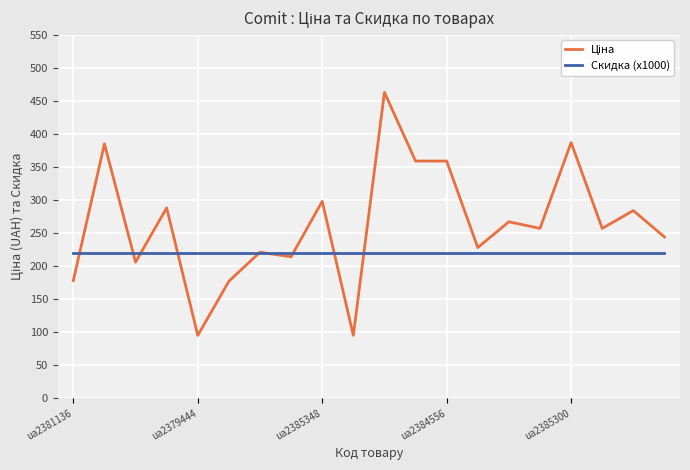

What is the maximum value shown in the chart?

463